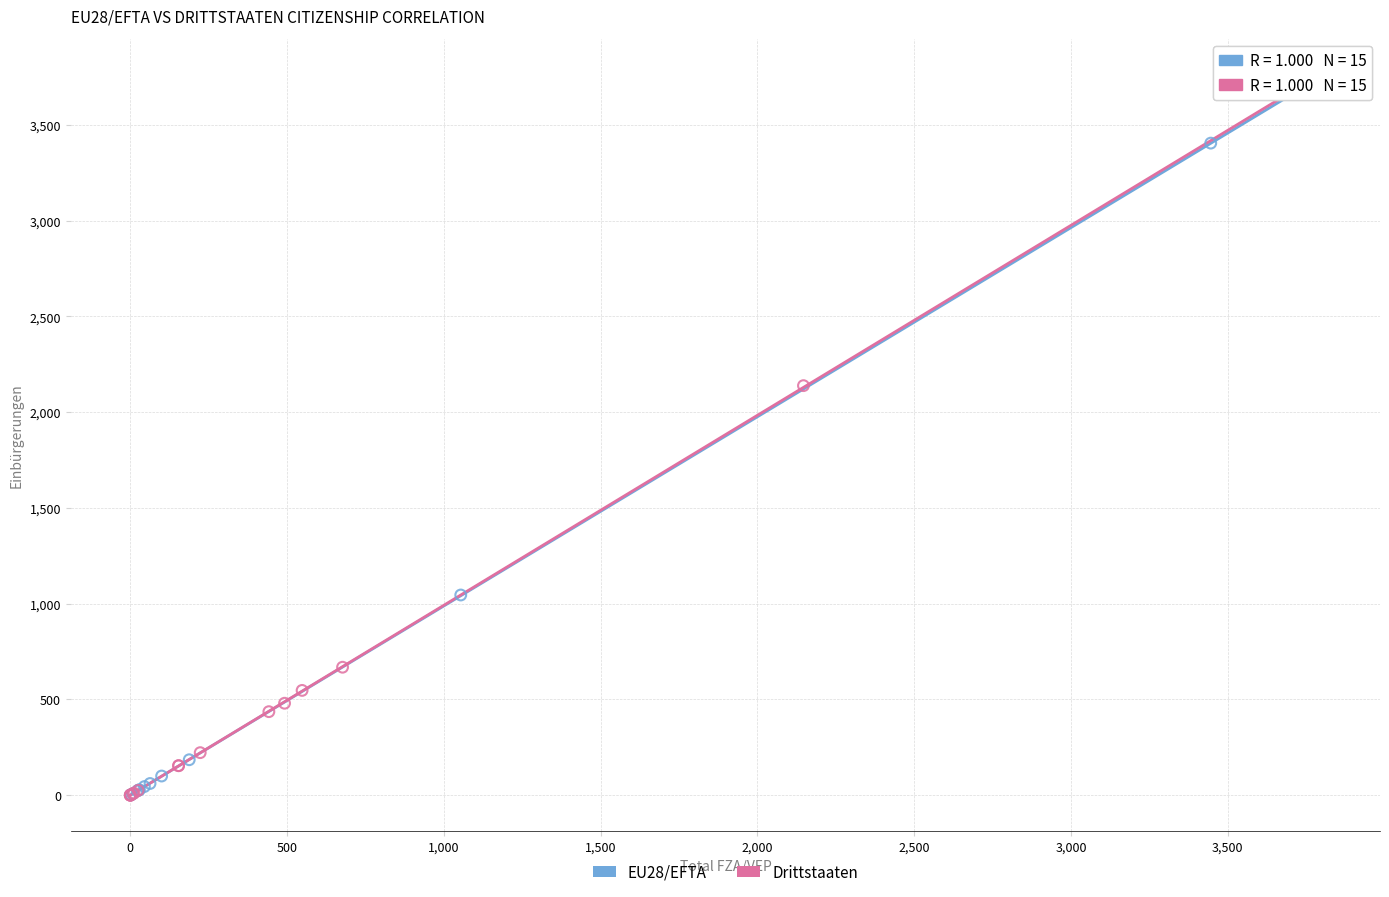

What are all the series names shown in the legend?

EU28/EFTA, Drittstaaten